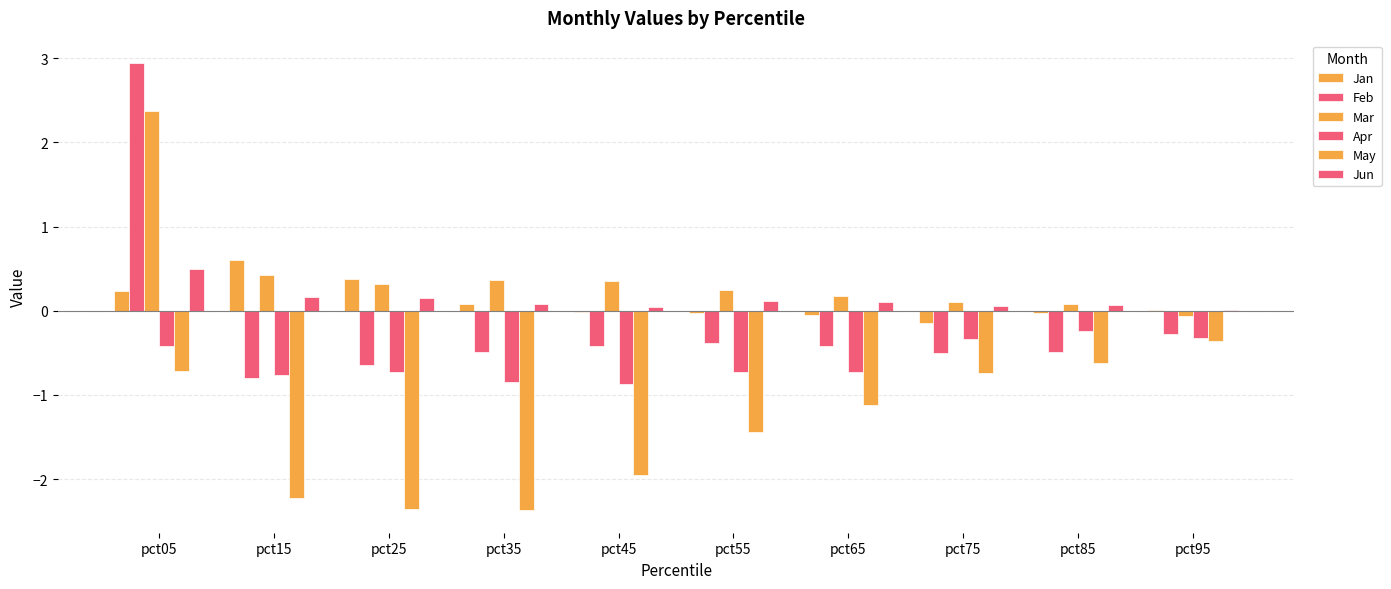

What is the minimum value shown in the chart?

-2.4